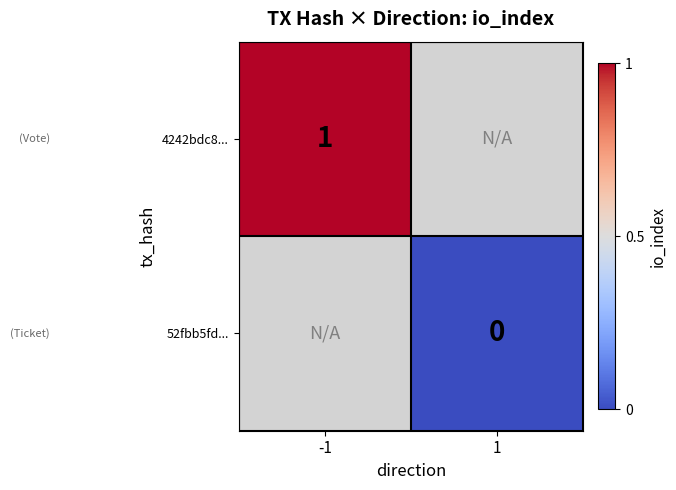

Is the value of 4242bdc8... at -1 greater than the value of 52fbb5fd... at 1?

Yes